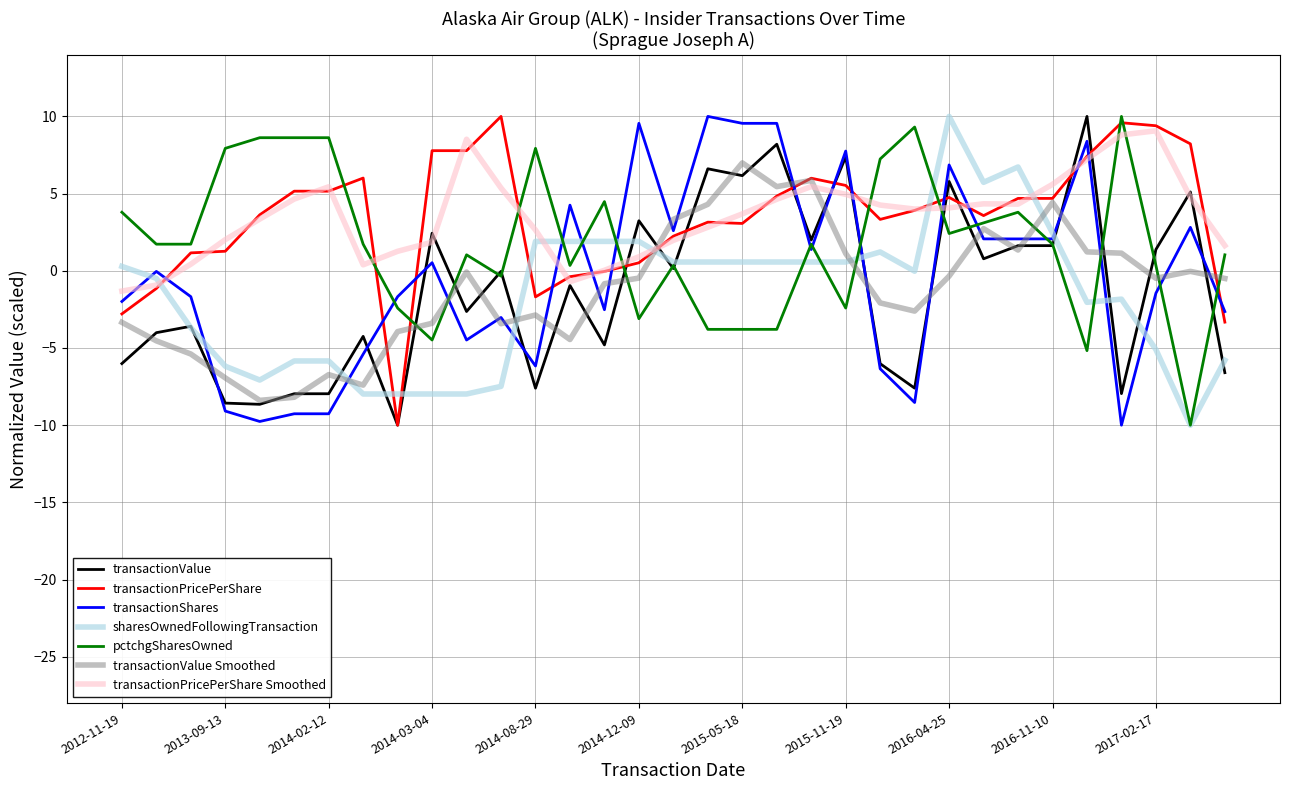

True or false: sharesOwnedFollowingTransaction and transactionPricePerShare intersect in this chart.

True